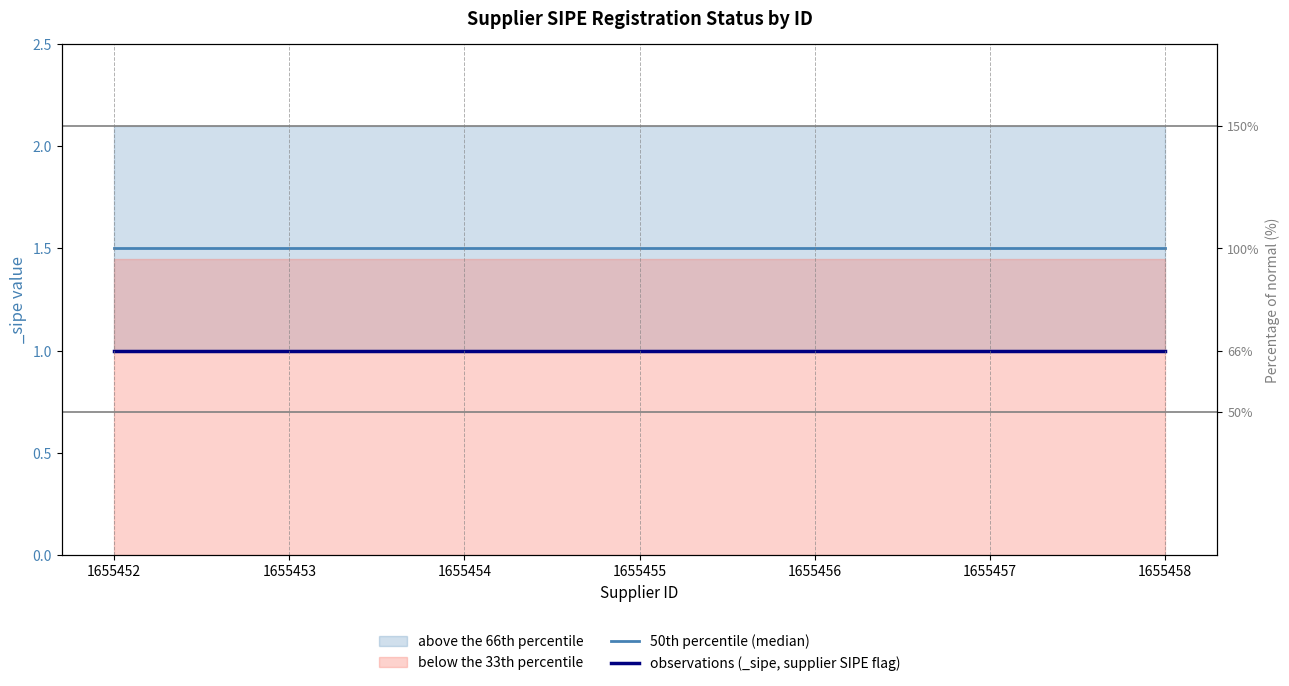

What is the total value across all series at 1655456?

2.5